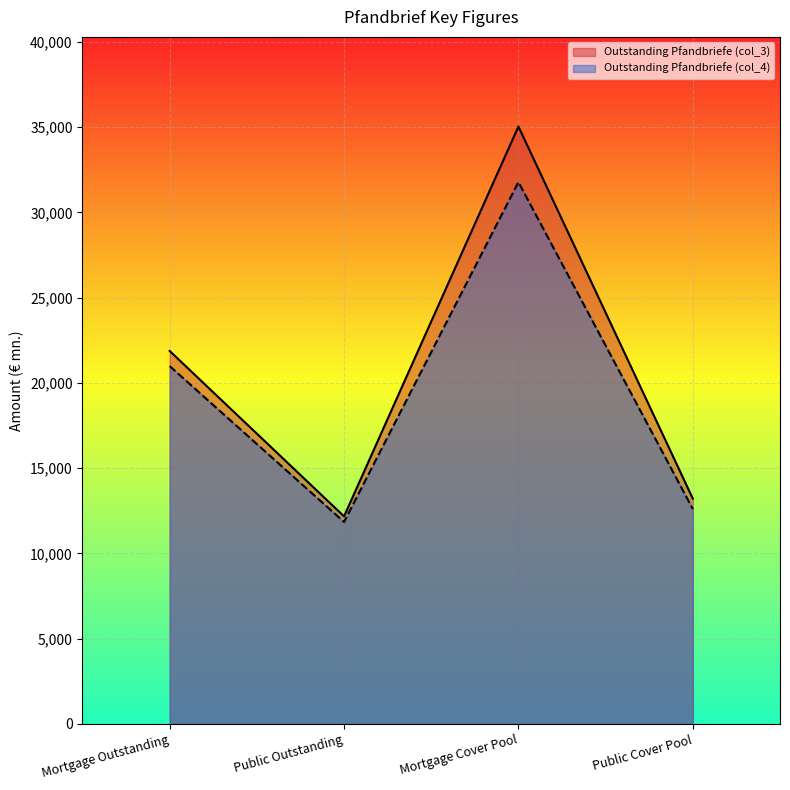

Rank the series by their maximum value, from highest to lowest.

Outstanding Pfandbriefe (col_3), Outstanding Pfandbriefe (col_4)